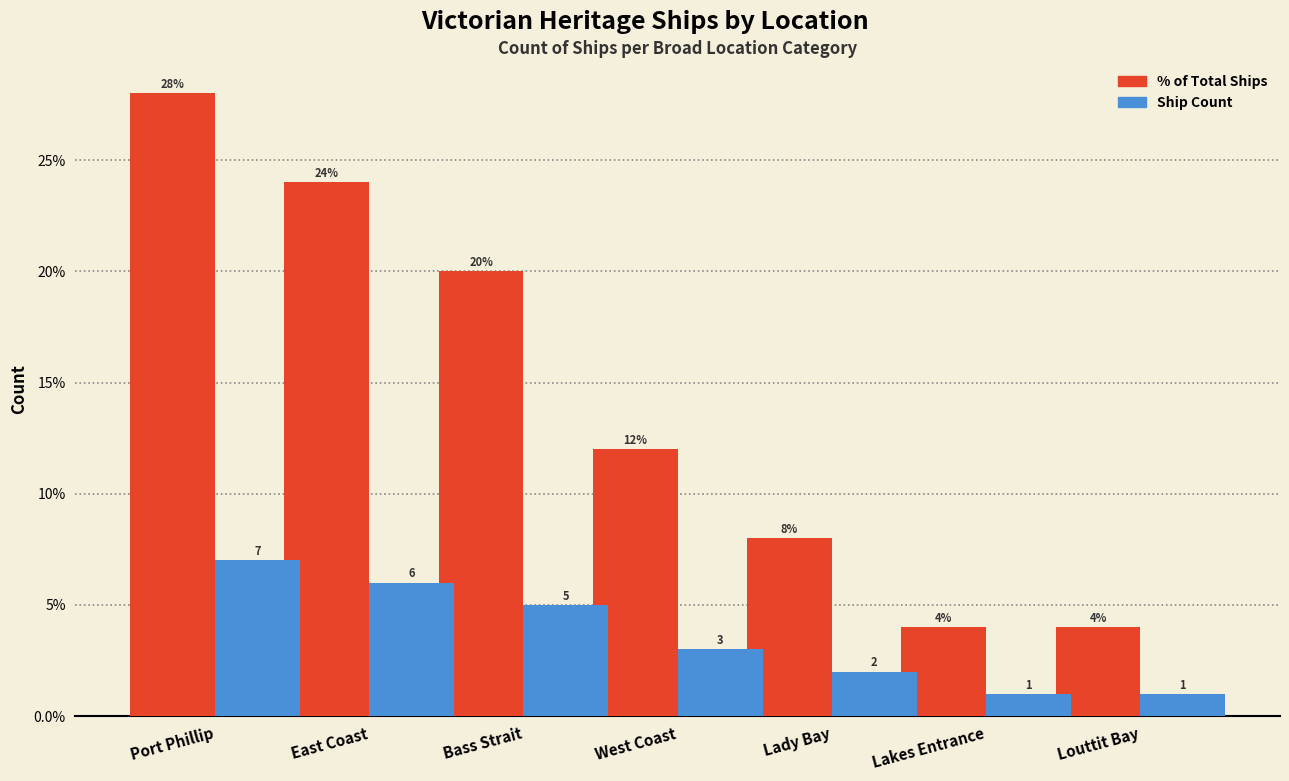

The % of Total Ships series shows 5.1 at Lady Bay. True or false?

False